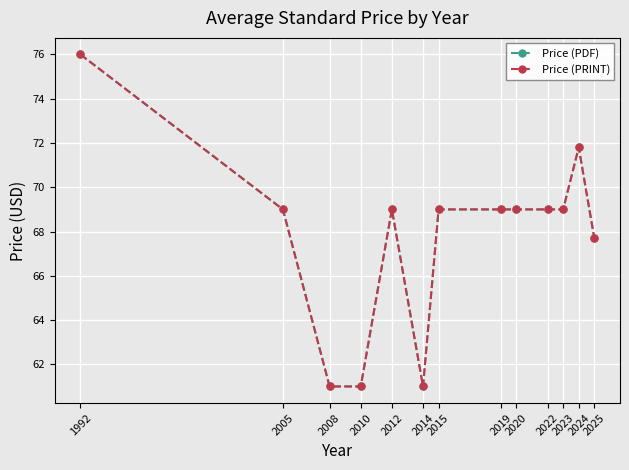

How many interior local peaks does the Price (PDF) series have?

2